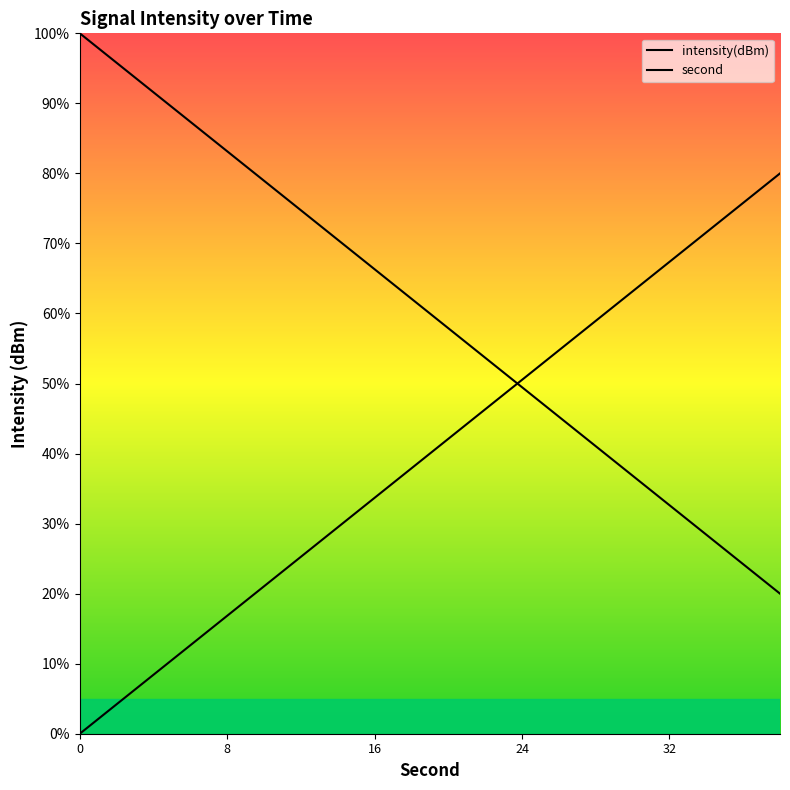

Which series has the largest total across all categories?

intensity(dBm)